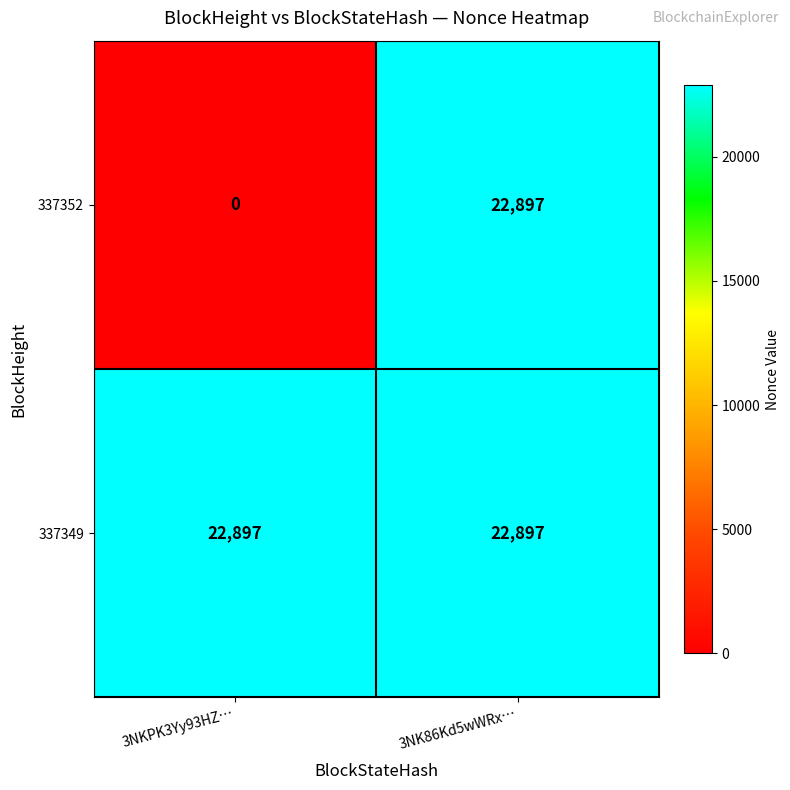

What is the lowest value of the 337349 series?

22897